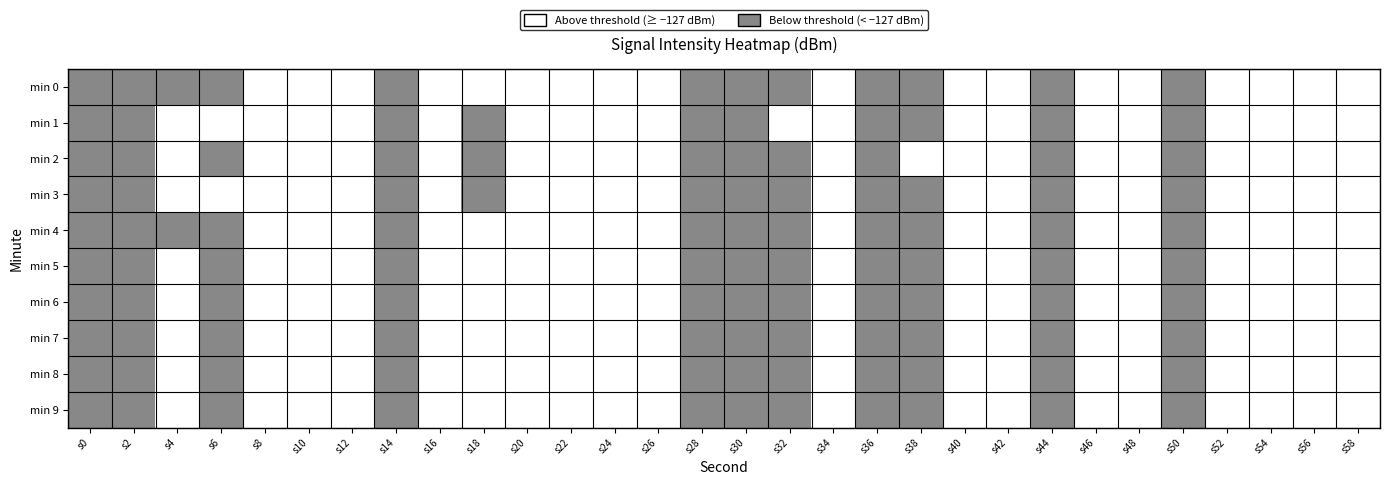

Reading left to right, transcribe all the data shown in this chart.

min 0: s0=0	s2=0	s4=0	s6=0	s8=1	s10=1	s12=1	s14=0	s16=1	s18=1	s20=1	s22=1	s24=1	s26=1	s28=0	s30=0	s32=0	s34=1	s36=0	s38=0	s40=1	s42=1	s44=0	s46=1	s48=1	s50=0	s52=1	s54=1	s56=1	s58=1
min 1: s0=0	s2=0	s4=1	s6=1	s8=1	s10=1	s12=1	s14=0	s16=1	s18=0	s20=1	s22=1	s24=1	s26=1	s28=0	s30=0	s32=1	s34=1	s36=0	s38=0	s40=1	s42=1	s44=0	s46=1	s48=1	s50=0	s52=1	s54=1	s56=1	s58=1
min 2: s0=0	s2=0	s4=1	s6=0	s8=1	s10=1	s12=1	s14=0	s16=1	s18=0	s20=1	s22=1	s24=1	s26=1	s28=0	s30=0	s32=0	s34=1	s36=0	s38=1	s40=1	s42=1	s44=0	s46=1	s48=1	s50=0	s52=1	s54=1	s56=1	s58=1
min 3: s0=0	s2=0	s4=1	s6=1	s8=1	s10=1	s12=1	s14=0	s16=1	s18=0	s20=1	s22=1	s24=1	s26=1	s28=0	s30=0	s32=0	s34=1	s36=0	s38=0	s40=1	s42=1	s44=0	s46=1	s48=1	s50=0	s52=1	s54=1	s56=1	s58=1
min 4: s0=0	s2=0	s4=0	s6=0	s8=1	s10=1	s12=1	s14=0	s16=1	s18=1	s20=1	s22=1	s24=1	s26=1	s28=0	s30=0	s32=0	s34=1	s36=0	s38=0	s40=1	s42=1	s44=0	s46=1	s48=1	s50=0	s52=1	s54=1	s56=1	s58=1
min 5: s0=0	s2=0	s4=1	s6=0	s8=1	s10=1	s12=1	s14=0	s16=1	s18=1	s20=1	s22=1	s24=1	s26=1	s28=0	s30=0	s32=0	s34=1	s36=0	s38=0	s40=1	s42=1	s44=0	s46=1	s48=1	s50=0	s52=1	s54=1	s56=1	s58=1
min 6: s0=0	s2=0	s4=1	s6=0	s8=1	s10=1	s12=1	s14=0	s16=1	s18=1	s20=1	s22=1	s24=1	s26=1	s28=0	s30=0	s32=0	s34=1	s36=0	s38=0	s40=1	s42=1	s44=0	s46=1	s48=1	s50=0	s52=1	s54=1	s56=1	s58=1
min 7: s0=0	s2=0	s4=1	s6=0	s8=1	s10=1	s12=1	s14=0	s16=1	s18=1	s20=1	s22=1	s24=1	s26=1	s28=0	s30=0	s32=0	s34=1	s36=0	s38=0	s40=1	s42=1	s44=0	s46=1	s48=1	s50=0	s52=1	s54=1	s56=1	s58=1
min 8: s0=0	s2=0	s4=1	s6=0	s8=1	s10=1	s12=1	s14=0	s16=1	s18=1	s20=1	s22=1	s24=1	s26=1	s28=0	s30=0	s32=0	s34=1	s36=0	s38=0	s40=1	s42=1	s44=0	s46=1	s48=1	s50=0	s52=1	s54=1	s56=1	s58=1
min 9: s0=0	s2=0	s4=1	s6=0	s8=1	s10=1	s12=1	s14=0	s16=1	s18=1	s20=1	s22=1	s24=1	s26=1	s28=0	s30=0	s32=0	s34=1	s36=0	s38=0	s40=1	s42=1	s44=0	s46=1	s48=1	s50=0	s52=1	s54=1	s56=1	s58=1